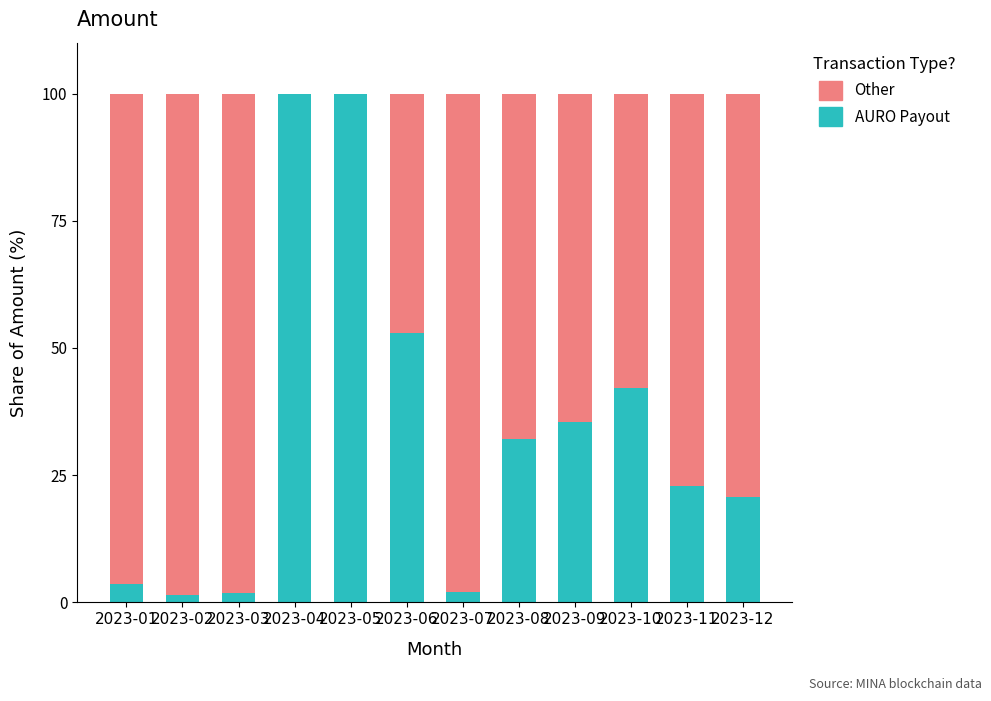

What is the sum of all AURO Payout values?

414.7